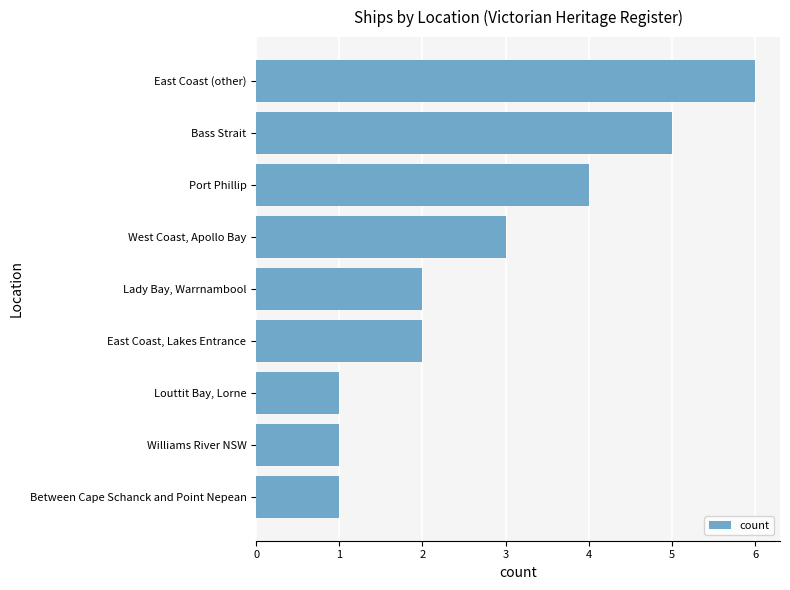

Is it true that the value at East Coast (other) is 8?

False